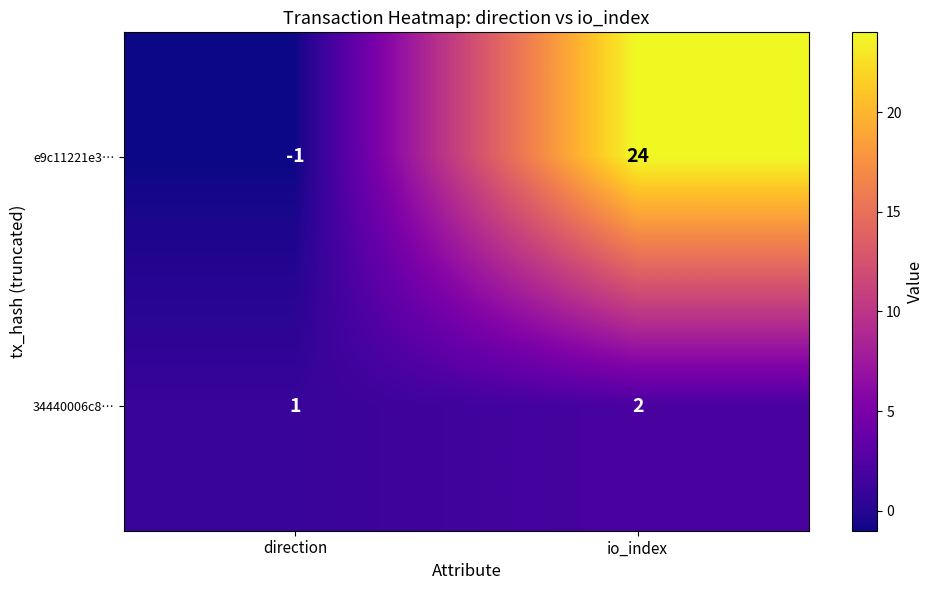

What is the approximate value of e9c11221e3… at io_index?

24